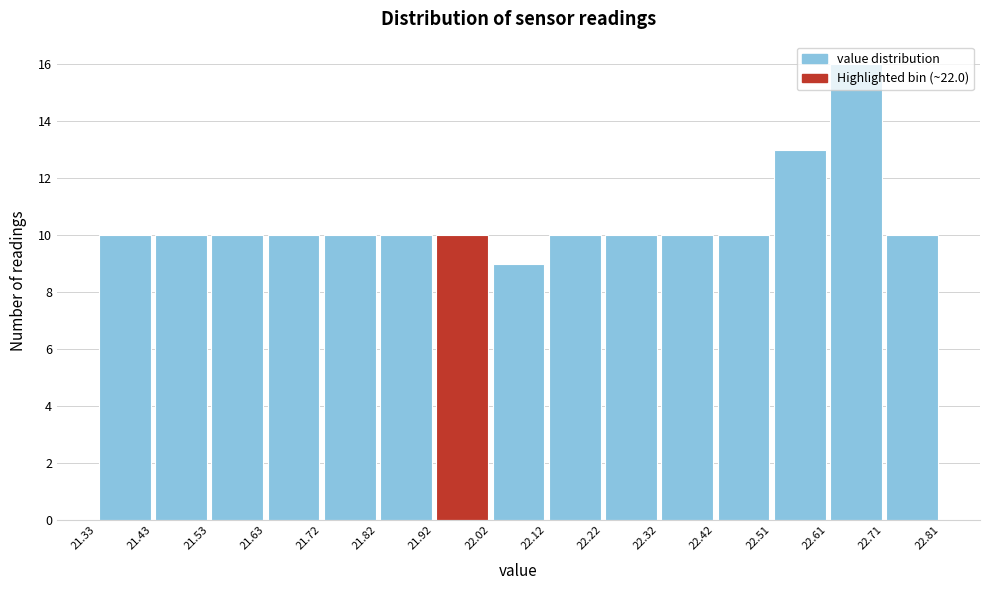

How tall is the bar that spans 22.02 to 22.12 on the x-axis? The values are not printed on the chart, so give them approximately, as read against the axis.

9